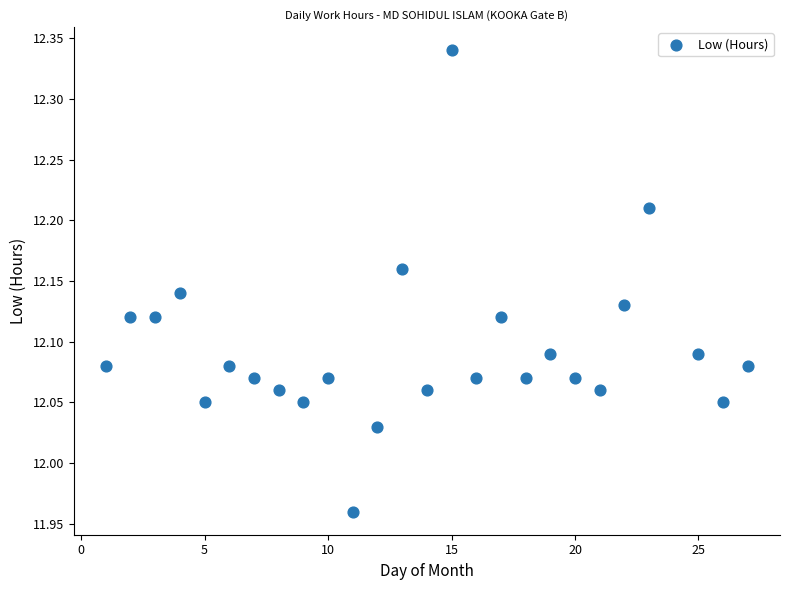

What is the range of Y values (max minus min)?

0.4